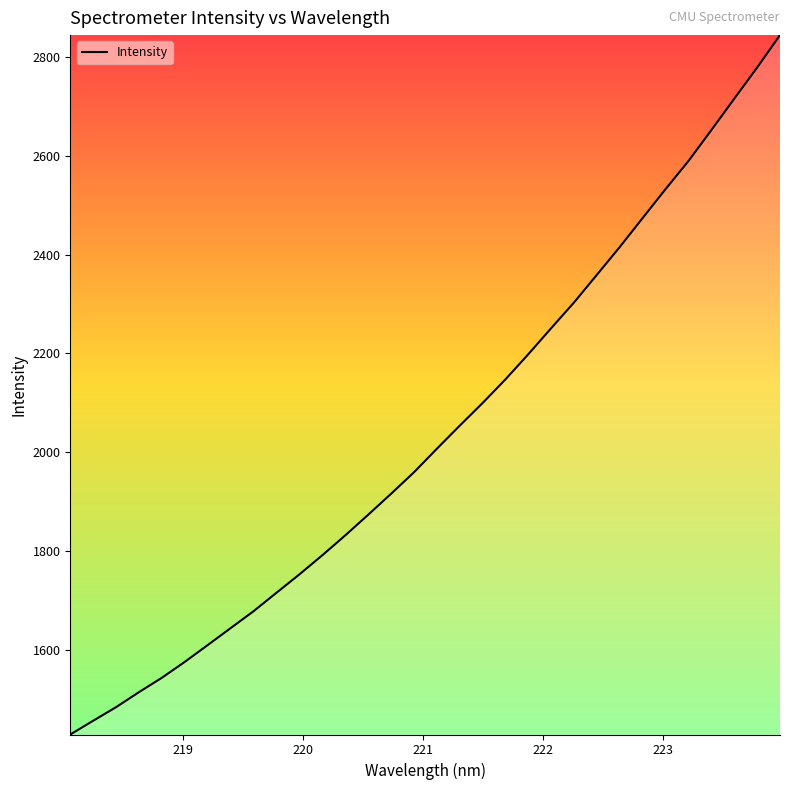

What is the difference between the maximum and minimum values?

1416.2